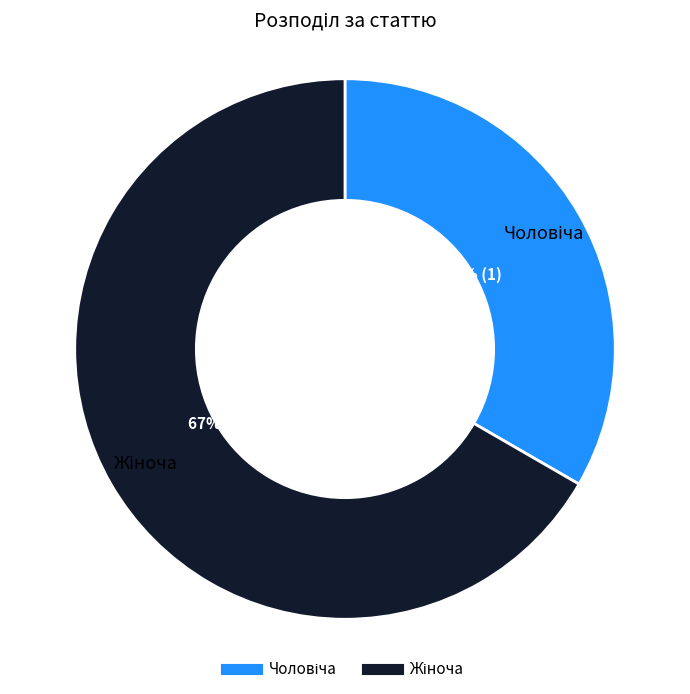

Count the number of slices in the pie.

2